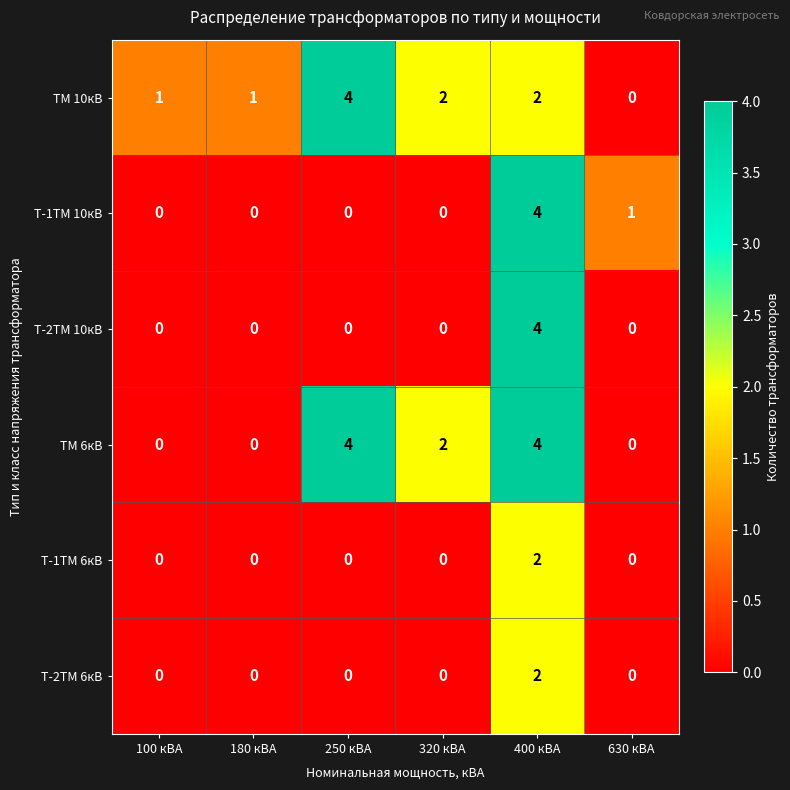

What is the maximum value shown in the chart?

4